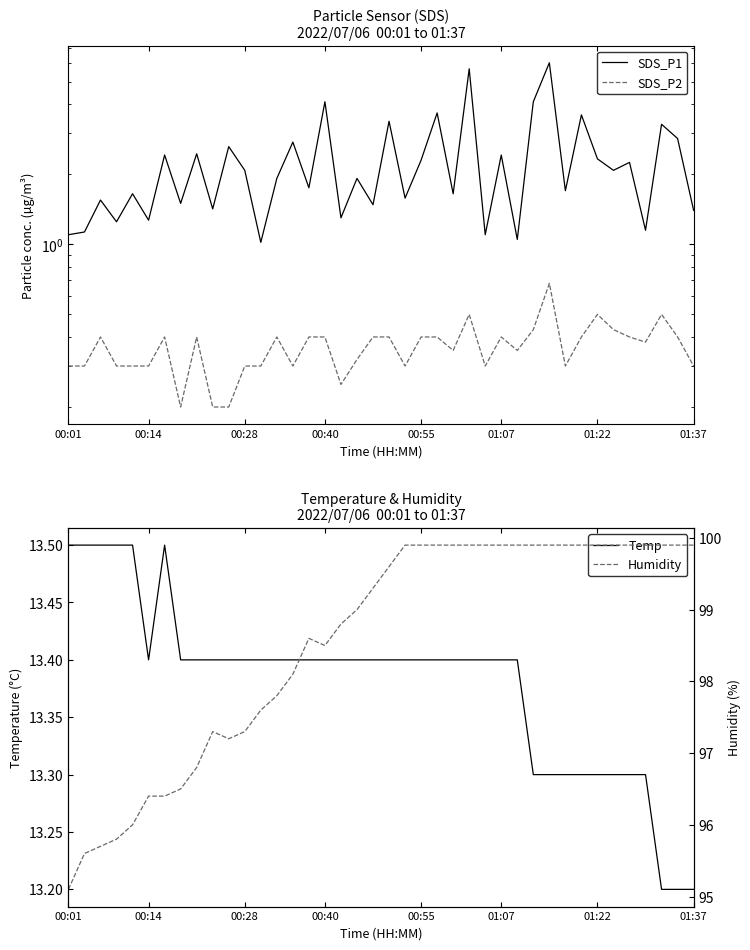

Count the number of categories in the chart.

40